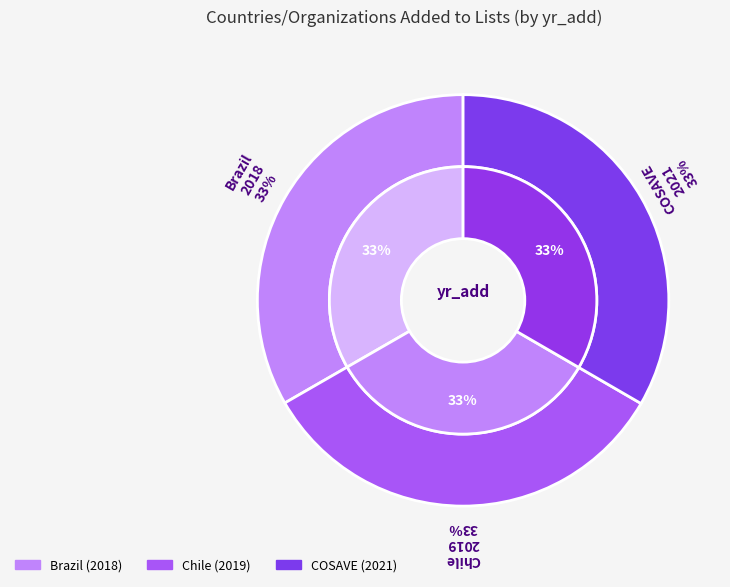

Rank the categories by value from lowest to highest.

Brazil, Chile, COSAVE